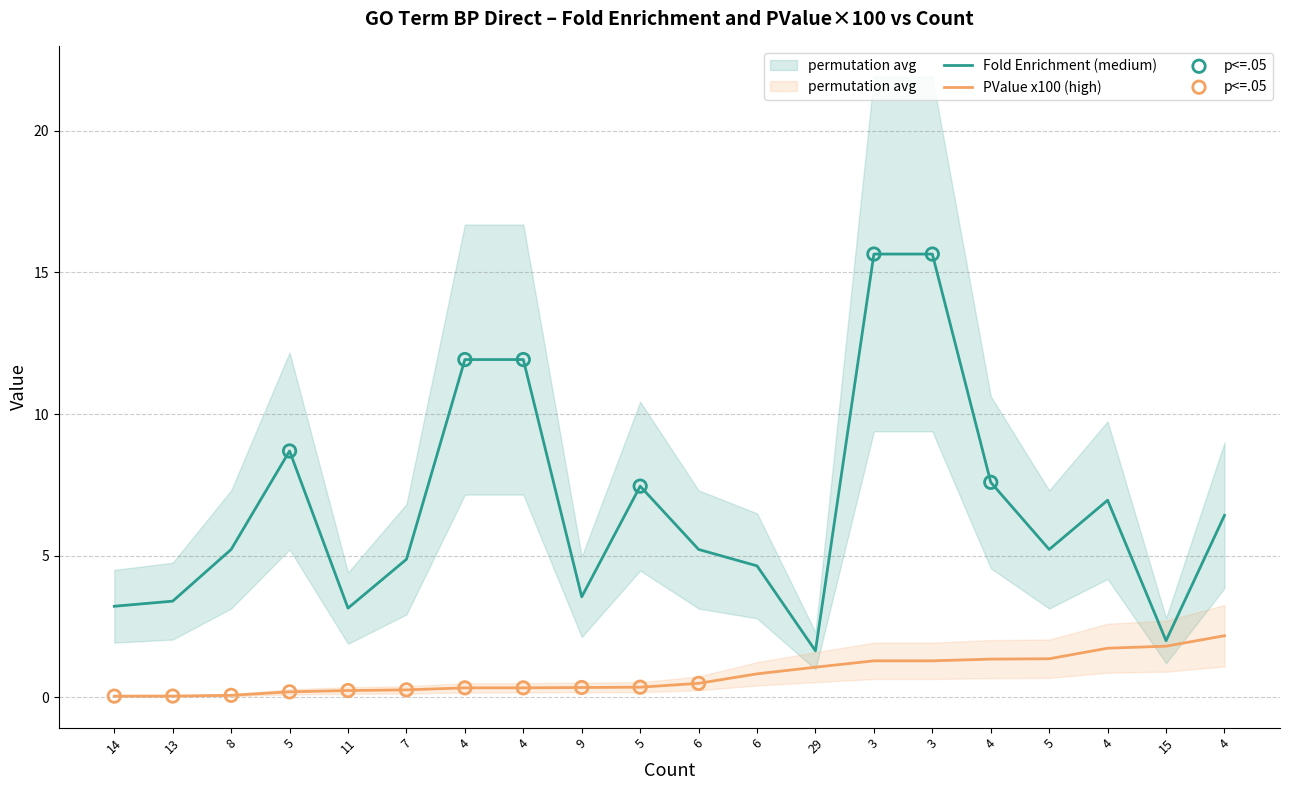

Which series has the largest Y range (max minus min)?

Fold Enrichment